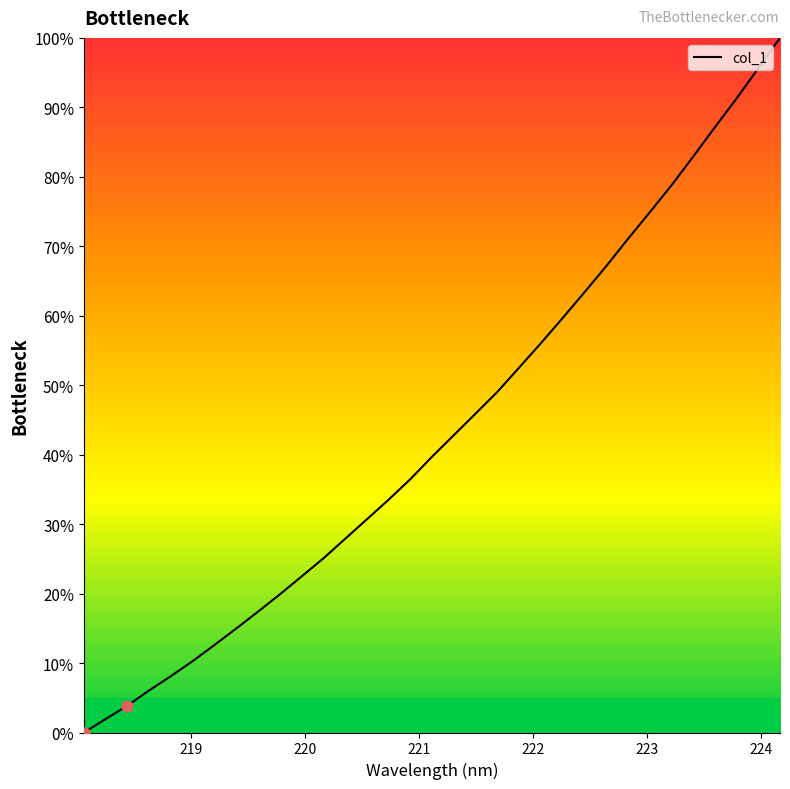

What is the difference between the maximum and minimum values?

100.0